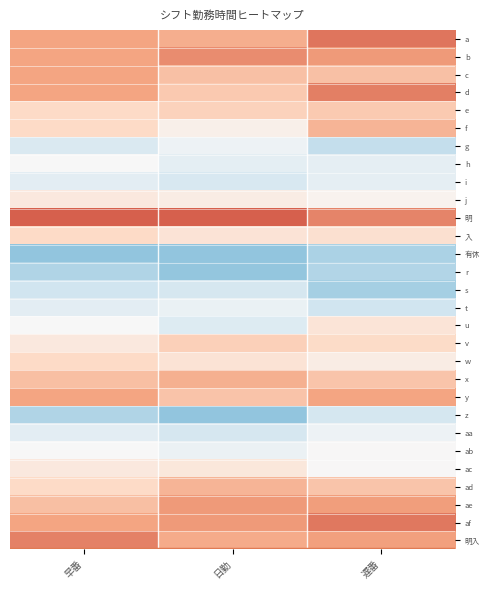

Which series has the largest total across all categories?

明